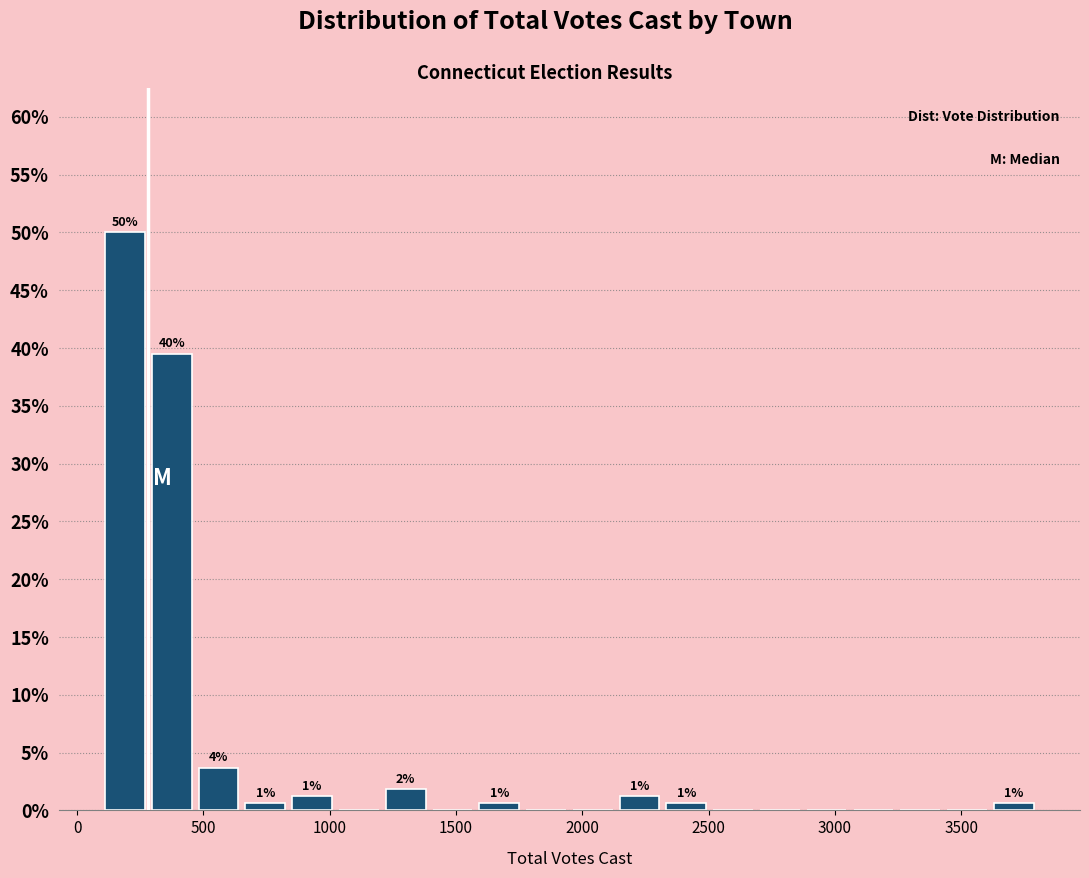

Read against the x-axis, roughly where is the centre of the tallest bar?

200